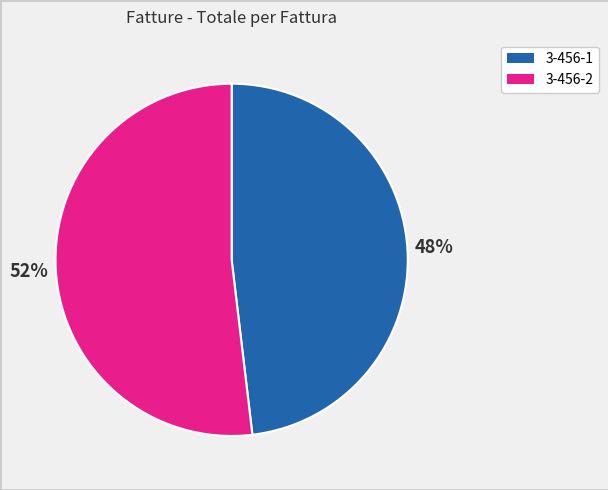

Does any single category account for the majority?

Yes